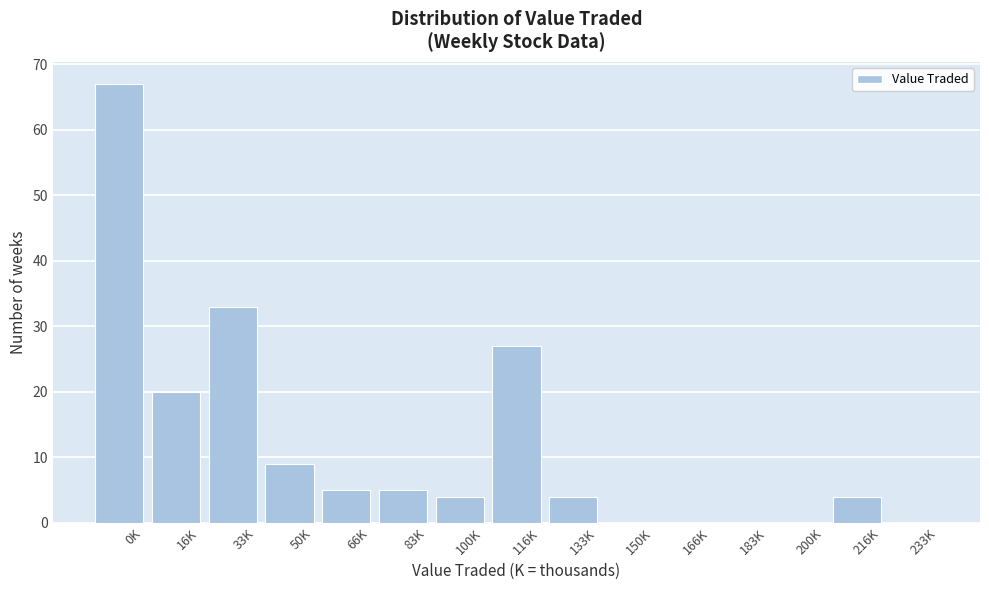

Reading left to right, extract all data points from this chart.

0K=67	16K=20	33K=33	50K=9	66K=5	83K=5	100K=4	116K=27	133K=4	150K=0	166K=0	183K=0	200K=0	216K=4	233K=0